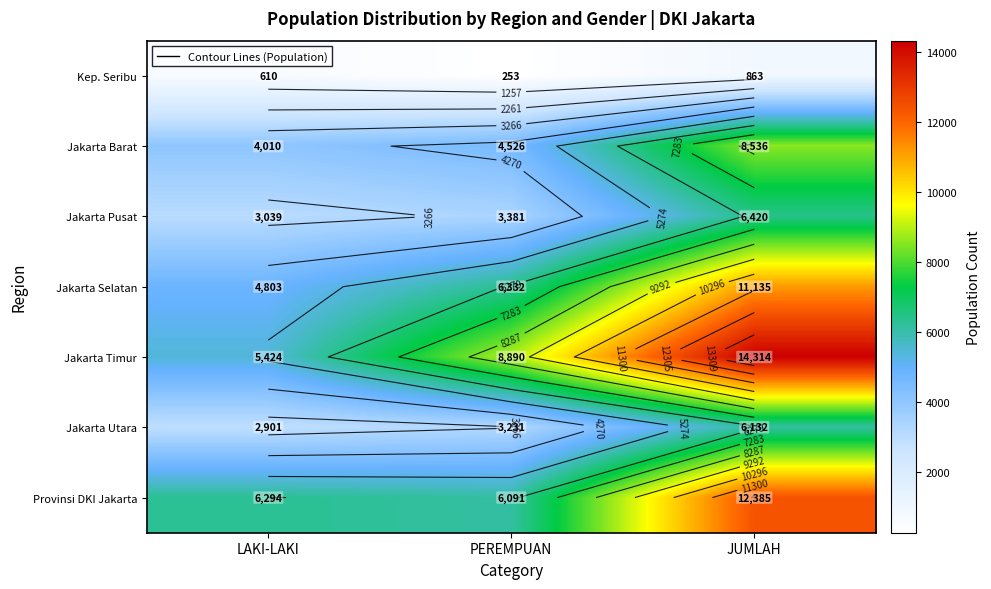

Is the value of Jakarta Selatan at LAKI-LAKI greater than the value of Jakarta Timur at PEREMPUAN?

No